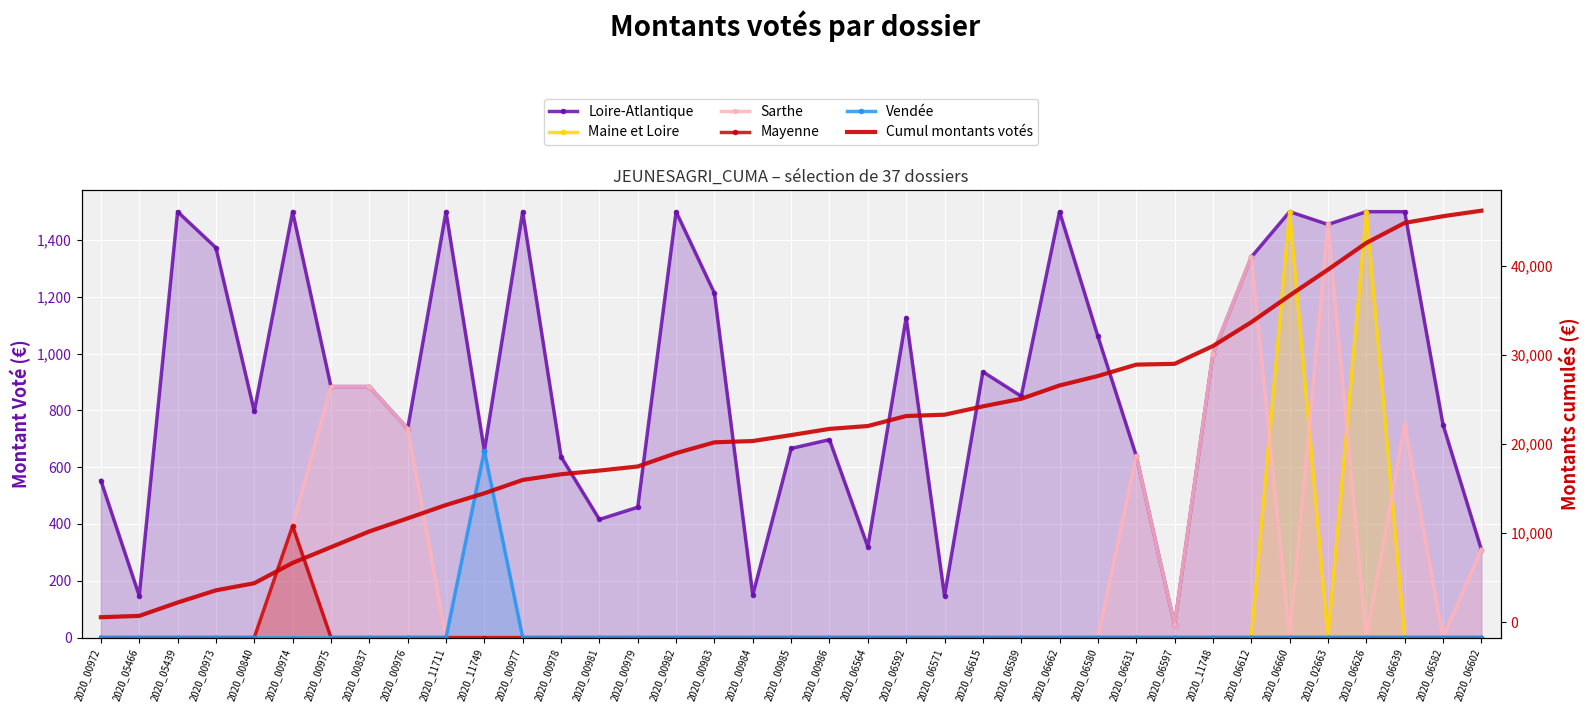

List the labels in order of Vendée value, smallest first.

2020_00972, 2020_05466, 2020_05439, 2020_00973, 2020_00840, 2020_00974, 2020_00975, 2020_00837, 2020_00976, 2020_11711, 2020_00977, 2020_00978, 2020_00981, 2020_00979, 2020_00982, 2020_00983, 2020_00984, 2020_00985, 2020_00986, 2020_06564, 2020_06592, 2020_06571, 2020_06615, 2020_06589, 2020_06662, 2020_06580, 2020_06631, 2020_06597, 2020_11748, 2020_06612, 2020_06660, 2020_02663, 2020_06626, 2020_06639, 2020_06582, 2020_06602, 2020_11749